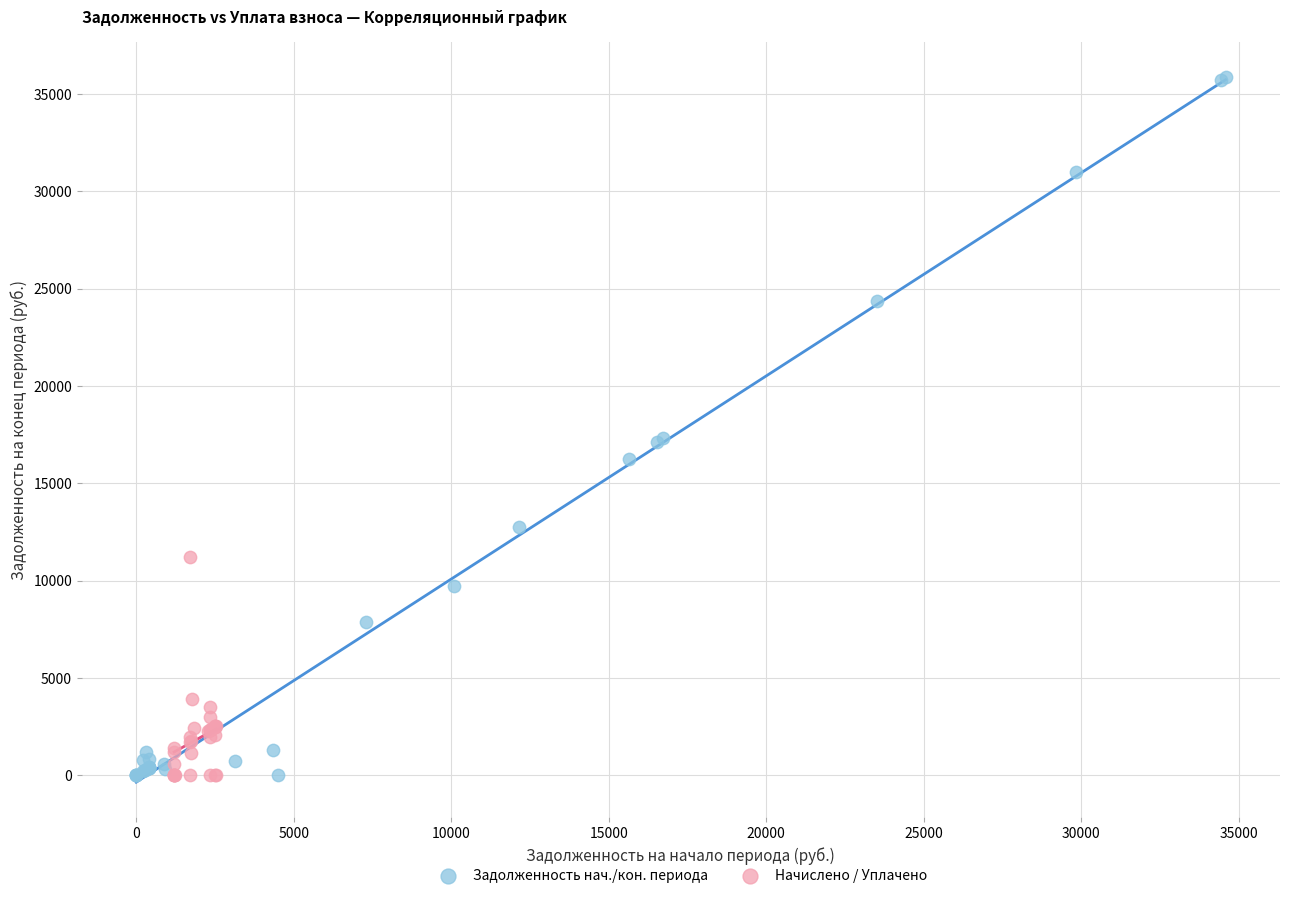

Which series contains the highest Y value?

Задолженность нач./кон. периода